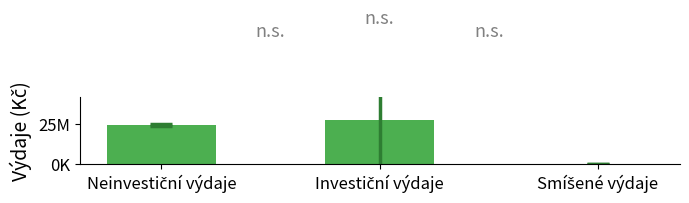

What is the greatest value displayed?

28057233.3